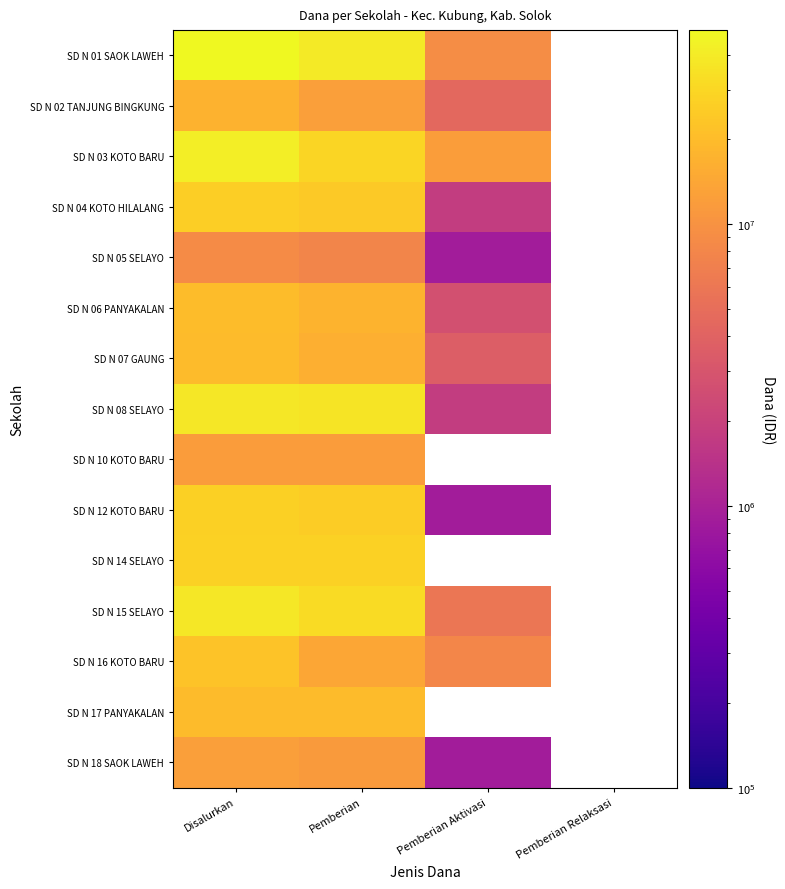

At which label does SD N 08 SELAYO first exceed 36225000?

Disalurkan